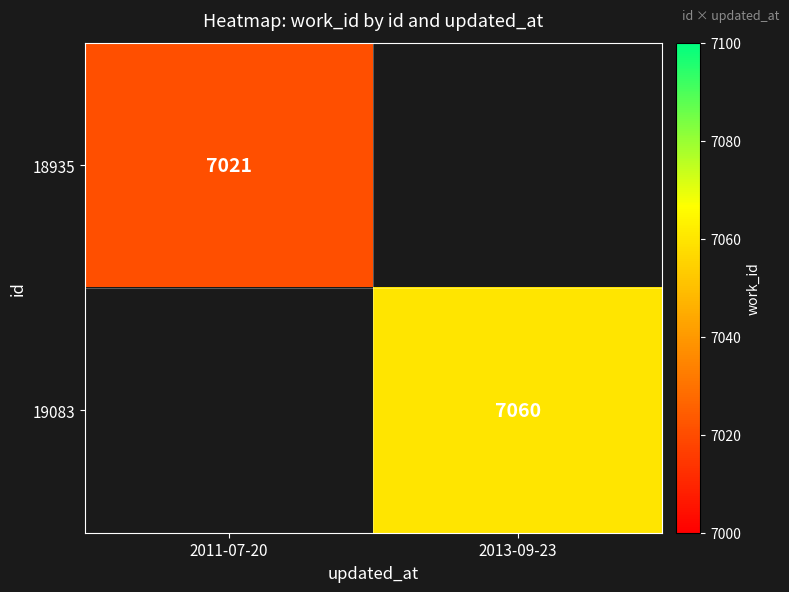

True or false: 19083 has a value of 12361.0 at 2013-09-23.

False